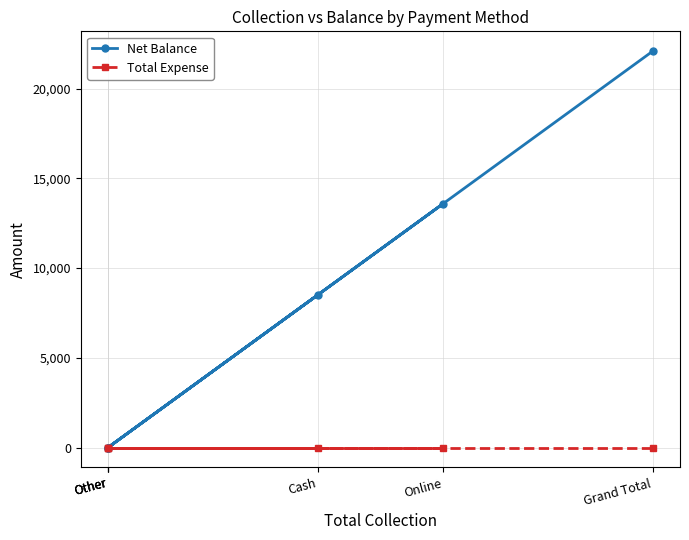

Which series has the largest range (max minus min)?

Net Balance